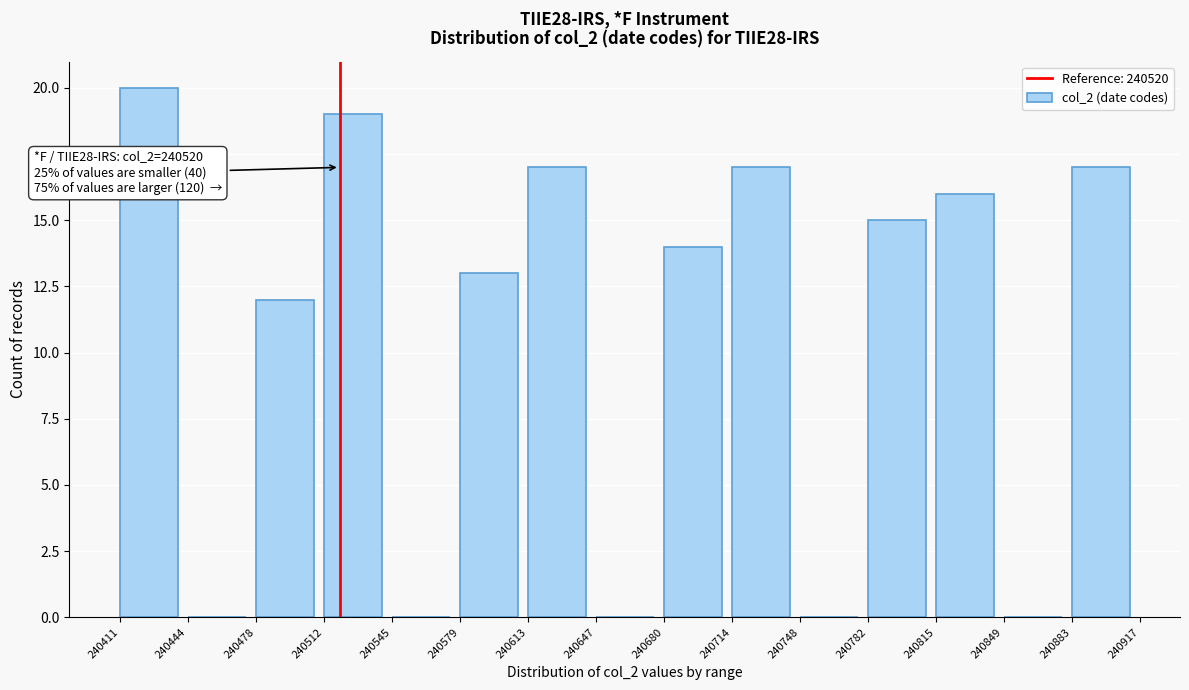

Over which range of the x-axis is the bar tallest?

240411 to 240444